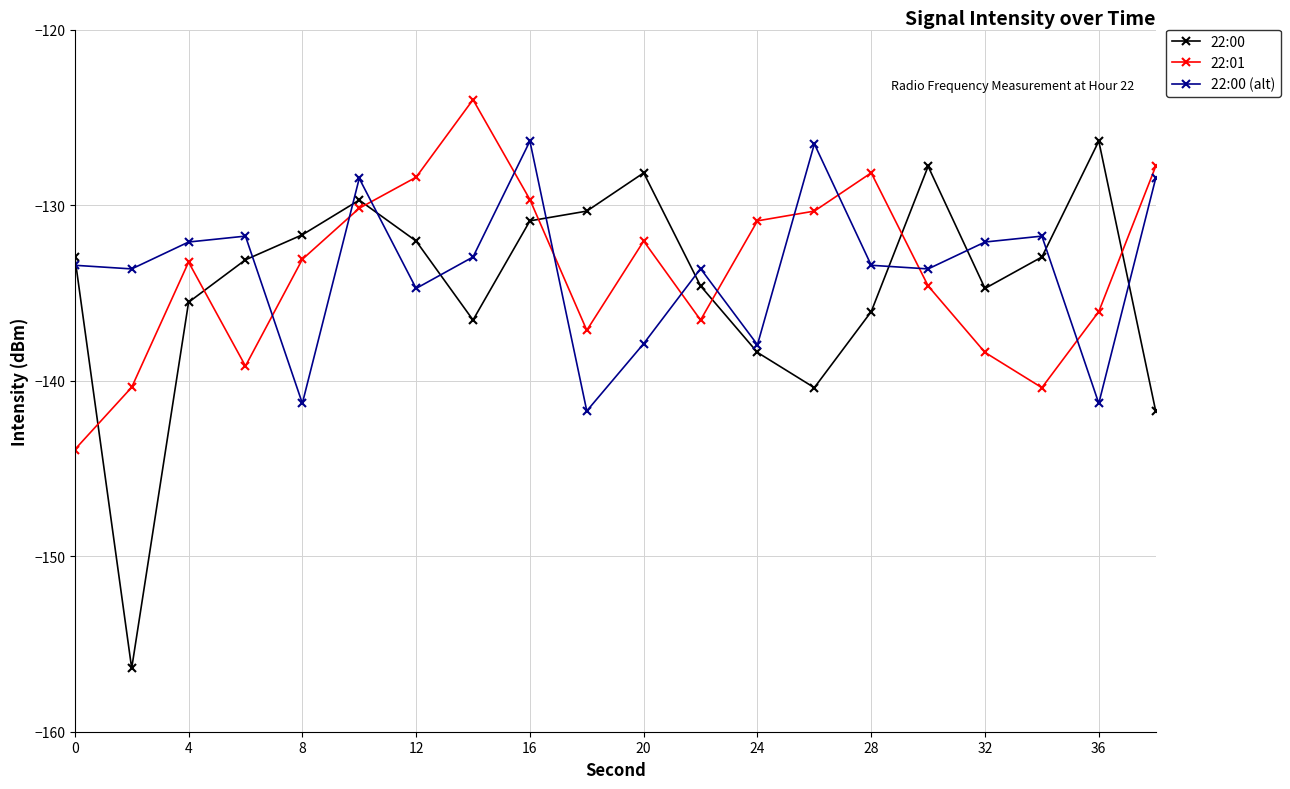

What is the sum of all 22:00 (alt) values?

-2673.2